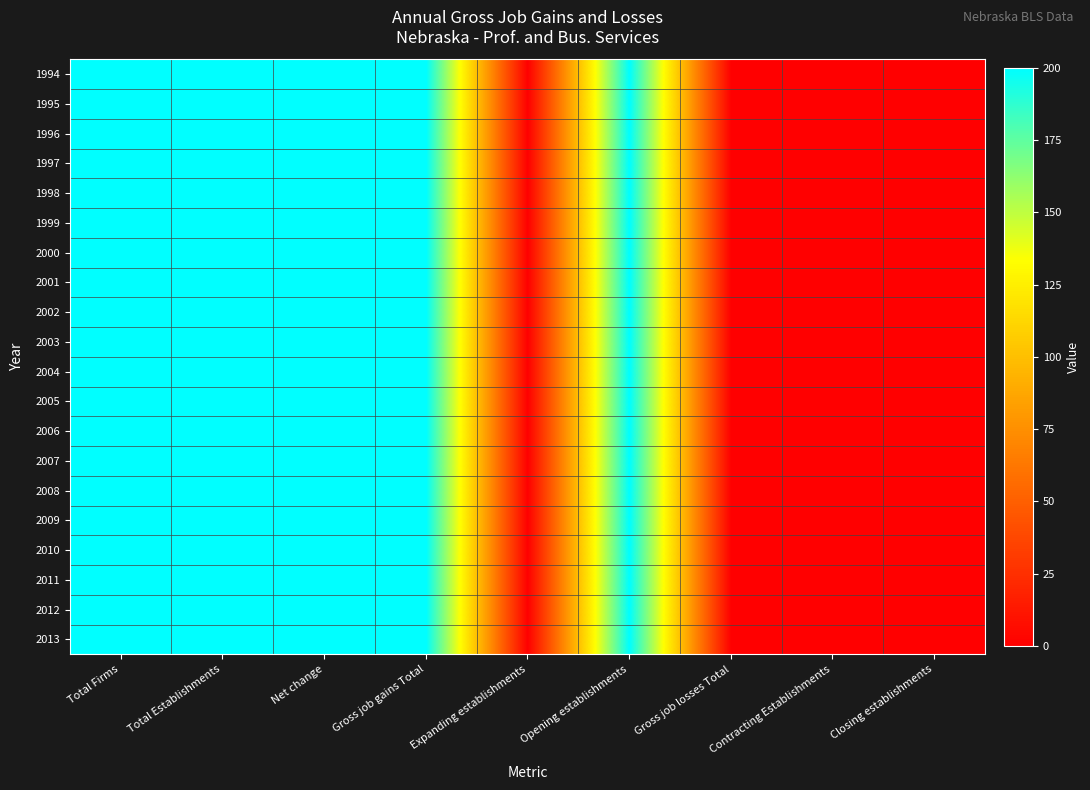

At which category does the chart reach its peak across all series?

Total Firms